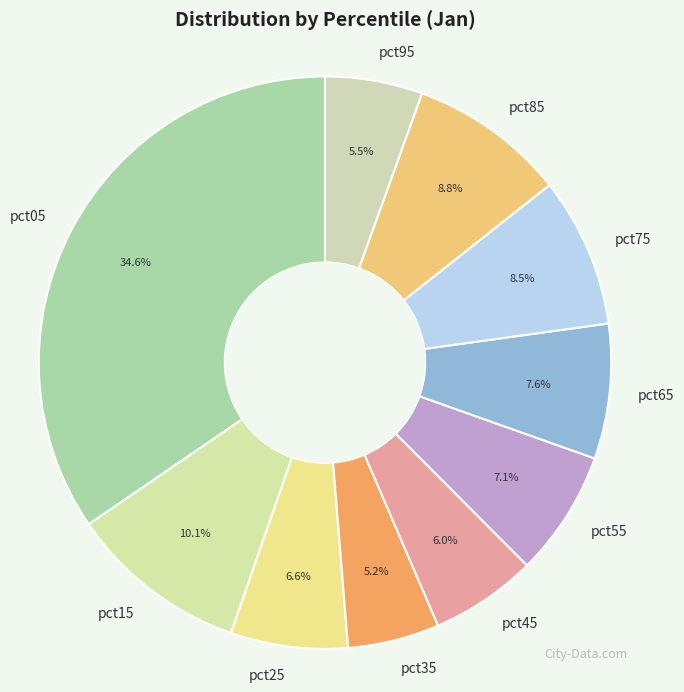

Count the number of slices in the pie.

10